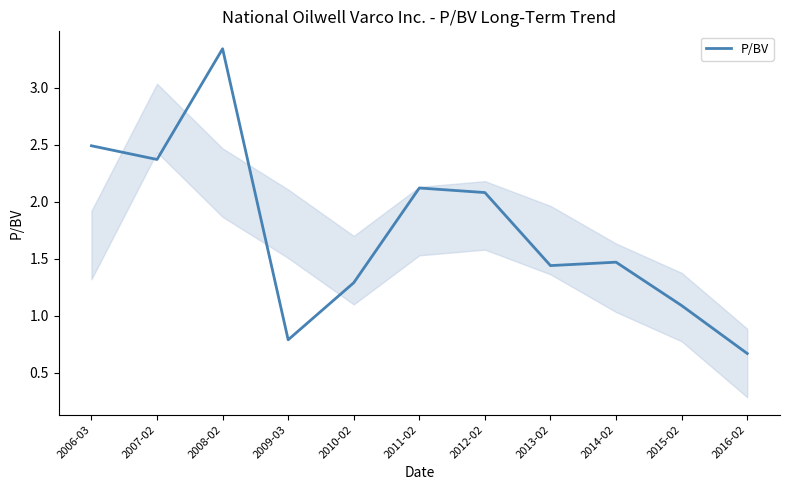

True or false: the data shows 6.0 at 2008-02.

False